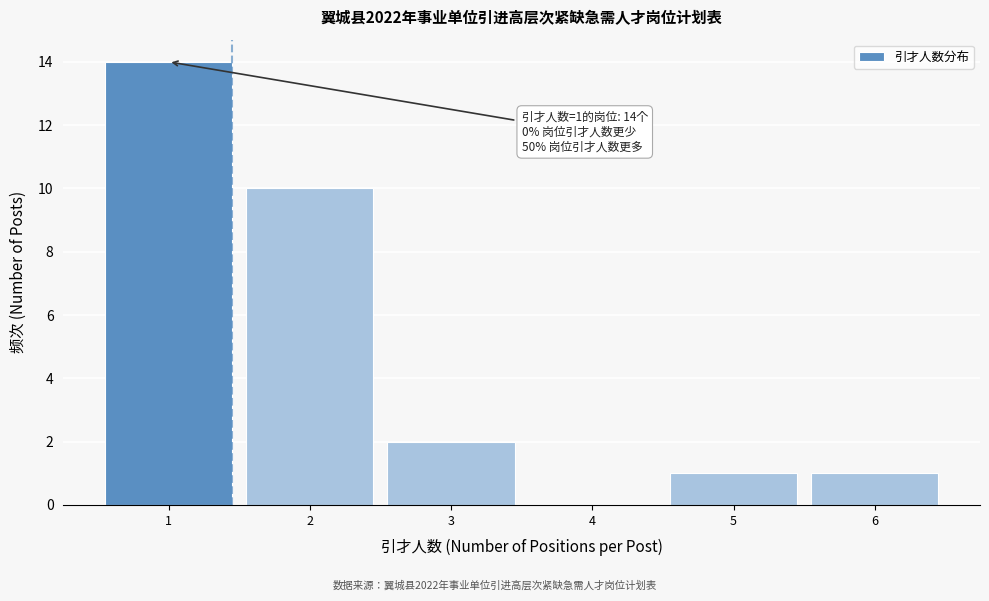

Reading left to right, extract all data points from this chart.

1=14	2=10	3=2	4=0	5=1	6=1